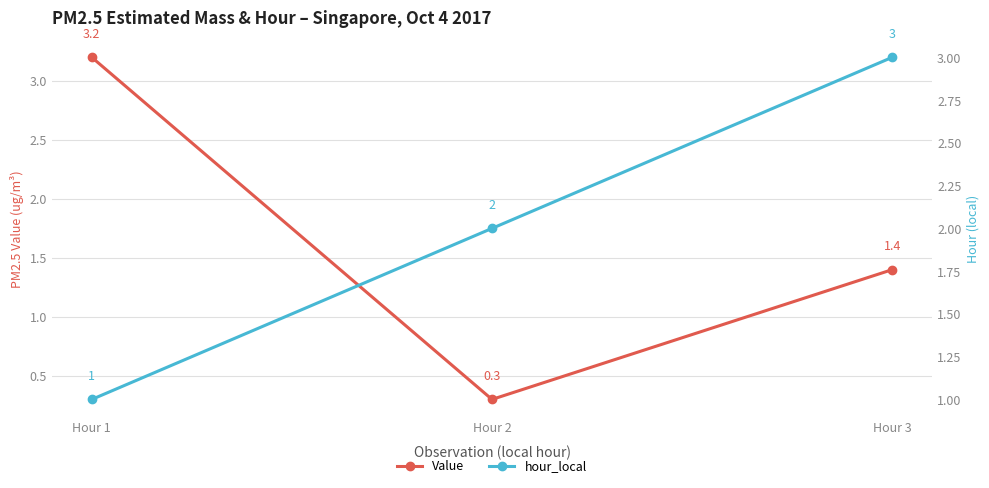

List the series in order of their peak value, highest first.

Value, hour_local